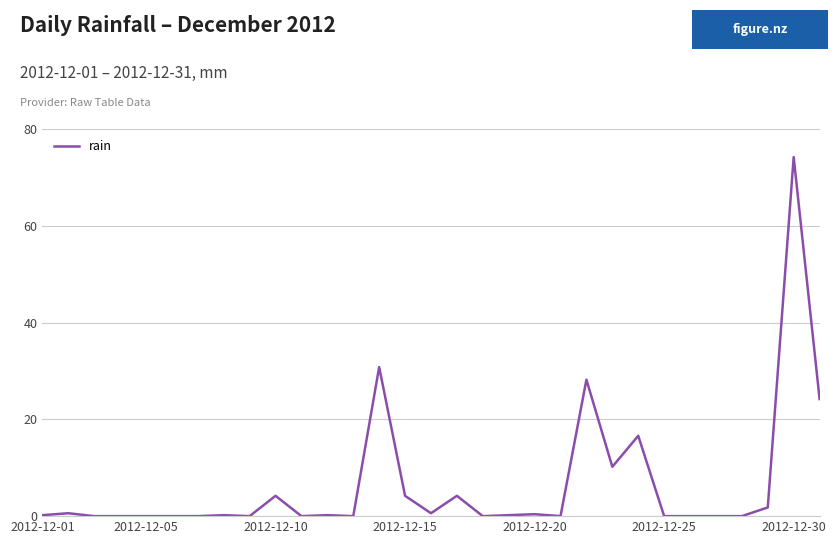

What is the greatest value displayed?

74.2